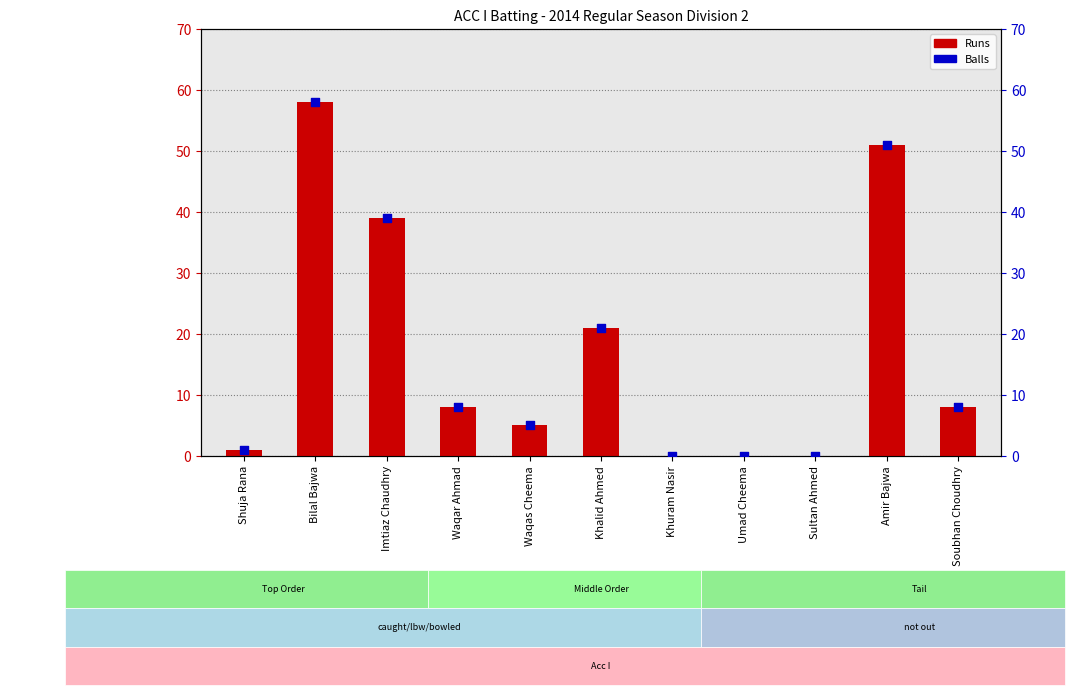

Which series reaches the minimum Y coordinate?

Runs